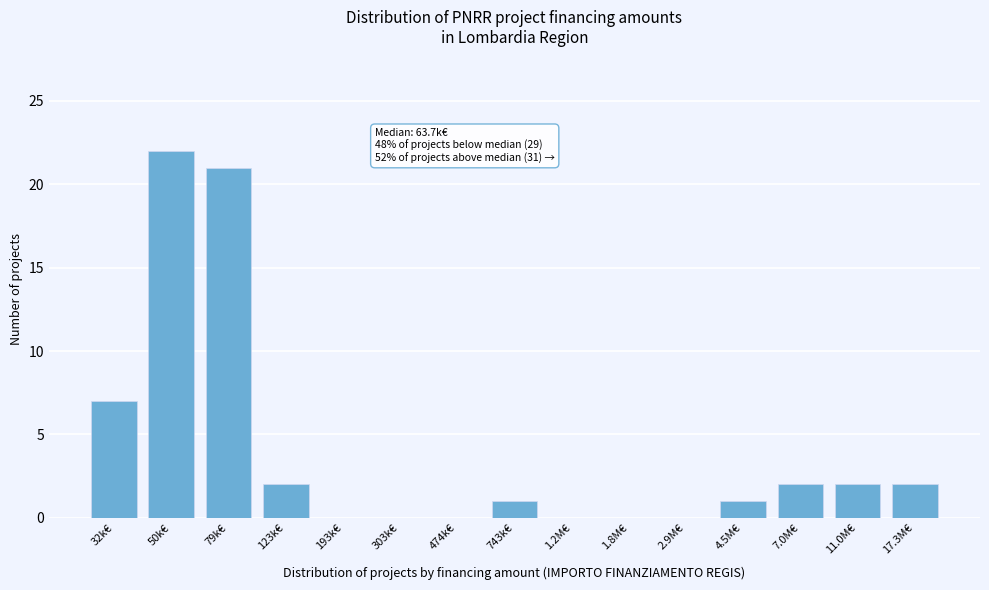

Reading right to left, transcribe all the data shown in this chart.

17.3M€=2	11.0M€=2	7.0M€=2	4.5M€=1	2.9M€=0	1.8M€=0	1.2M€=0	743k€=1	474k€=0	303k€=0	193k€=0	123k€=2	79k€=21	50k€=22	32k€=7